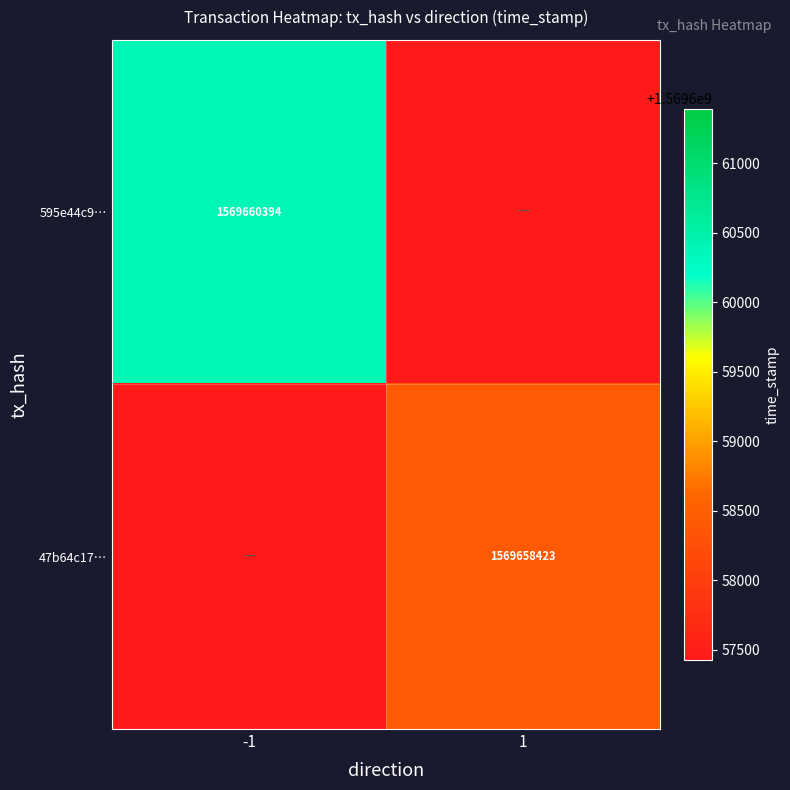

True or false: 595e44c9… has a value of 1569660394 at -1.

True